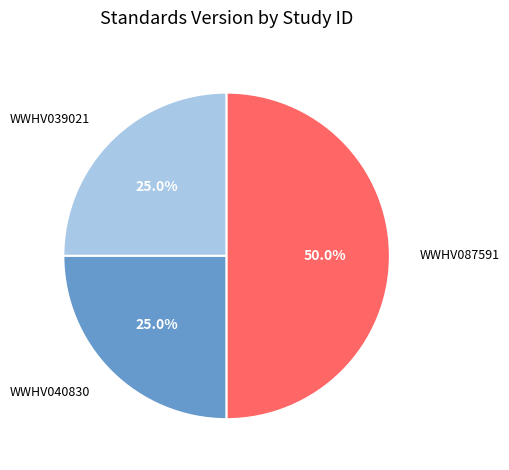

Is it true that WWHV087591 is 50% of the pie?

True